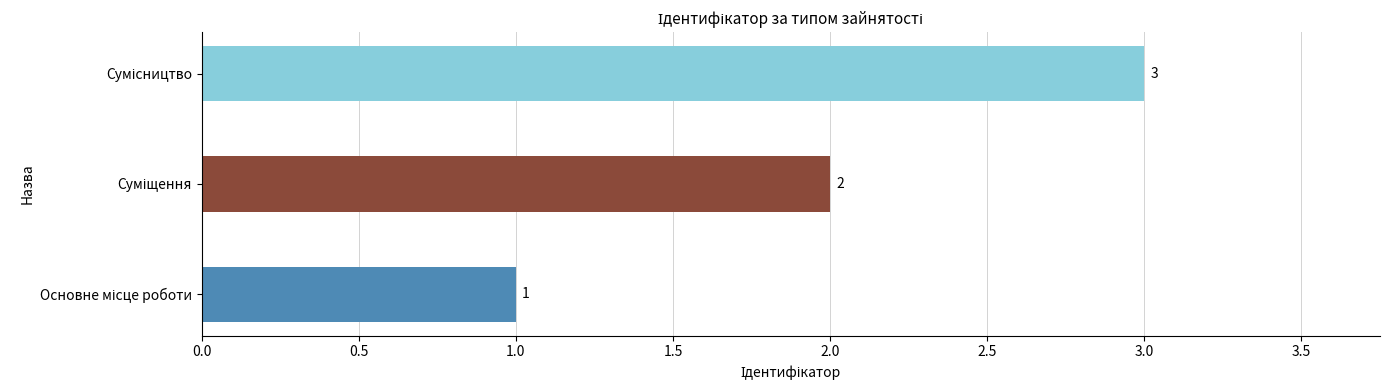

What is the maximum value shown in the chart?

3